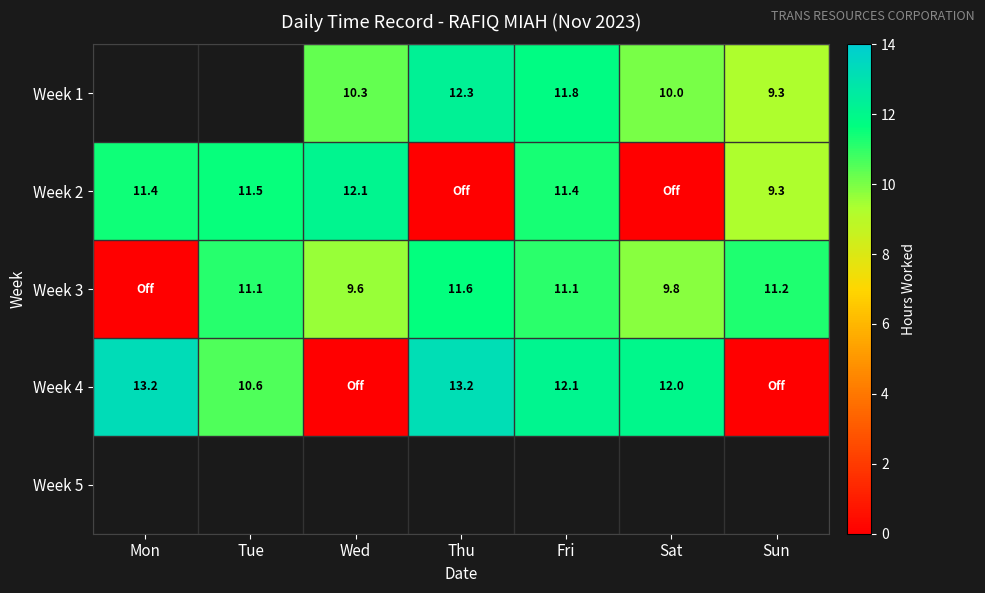

Is it true that Week 3 equals 3.9 at Thu?

False